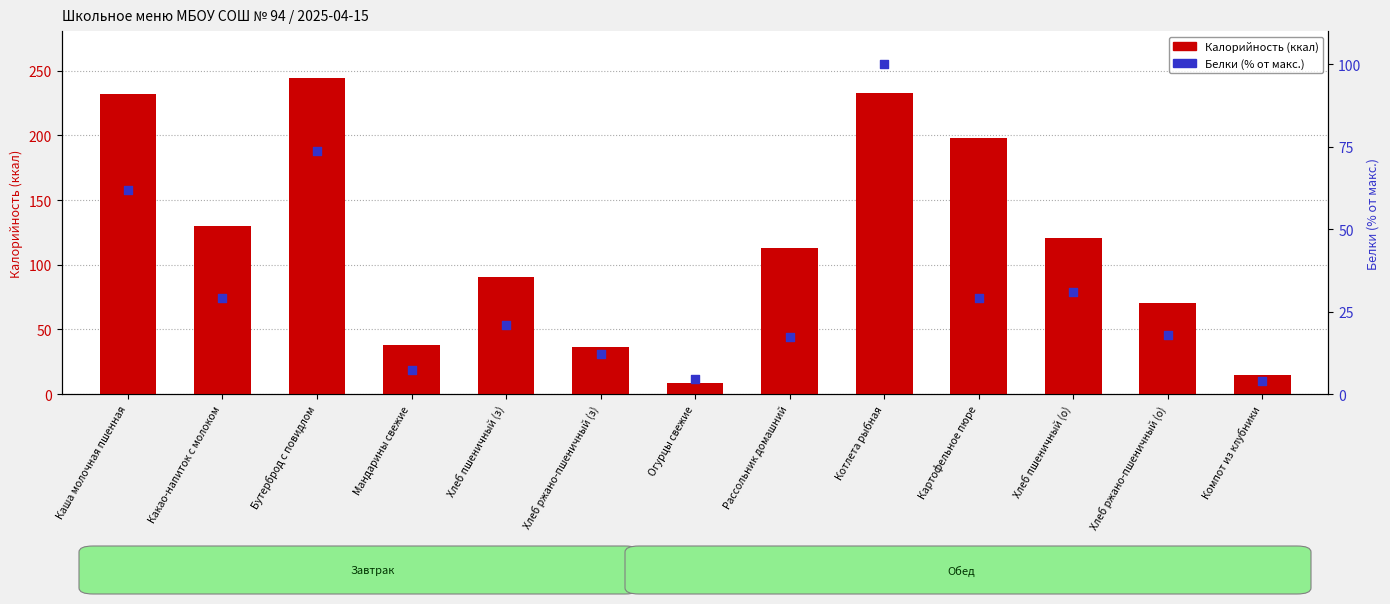

Which series has the widest spread of Y values?

Калорийность